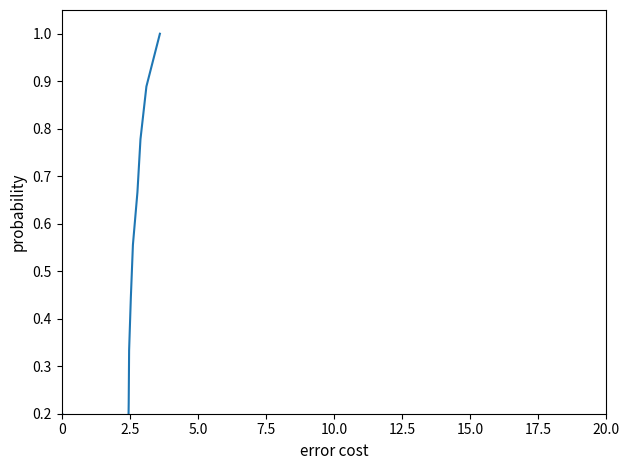

What position from the left is 2.5?

2